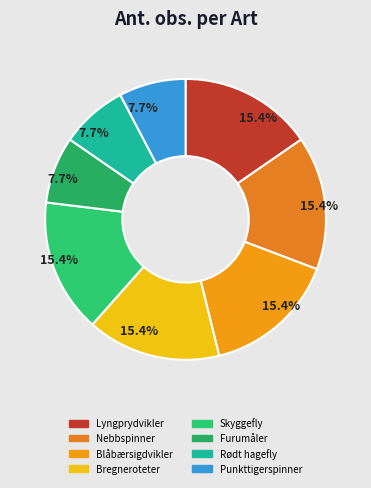

Combined, what portion of the pie is Furumåler and Blåbærsigdvikler?

23.1%